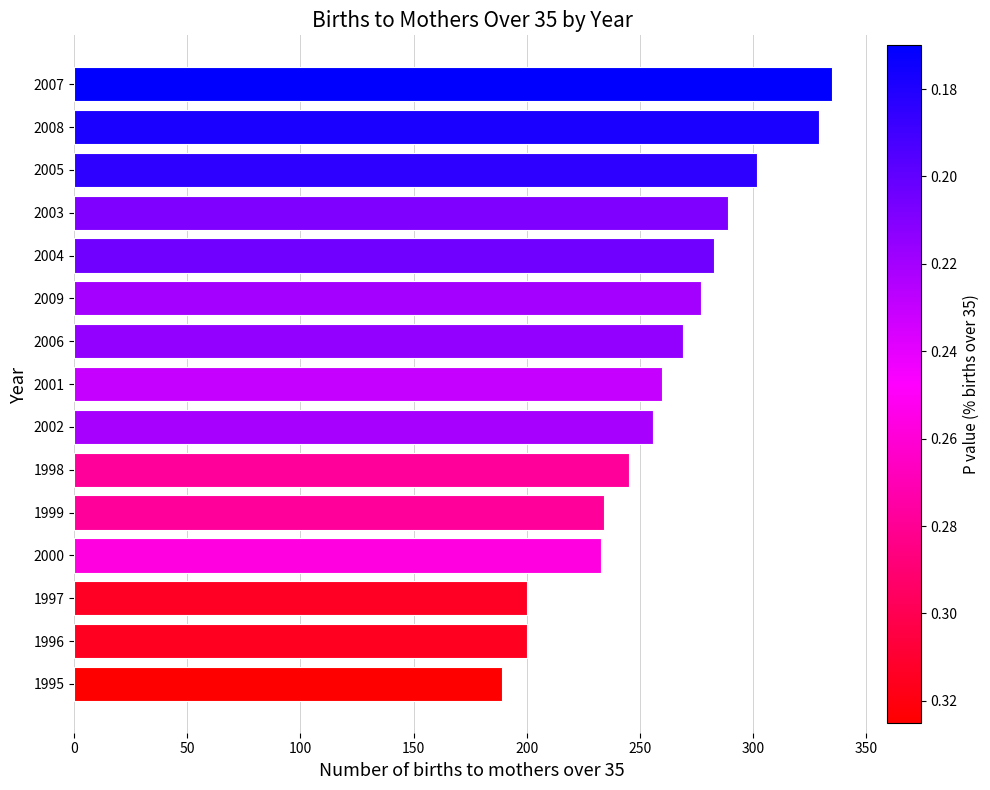

The chart shows a value of 335 at 2007. True or false?

True